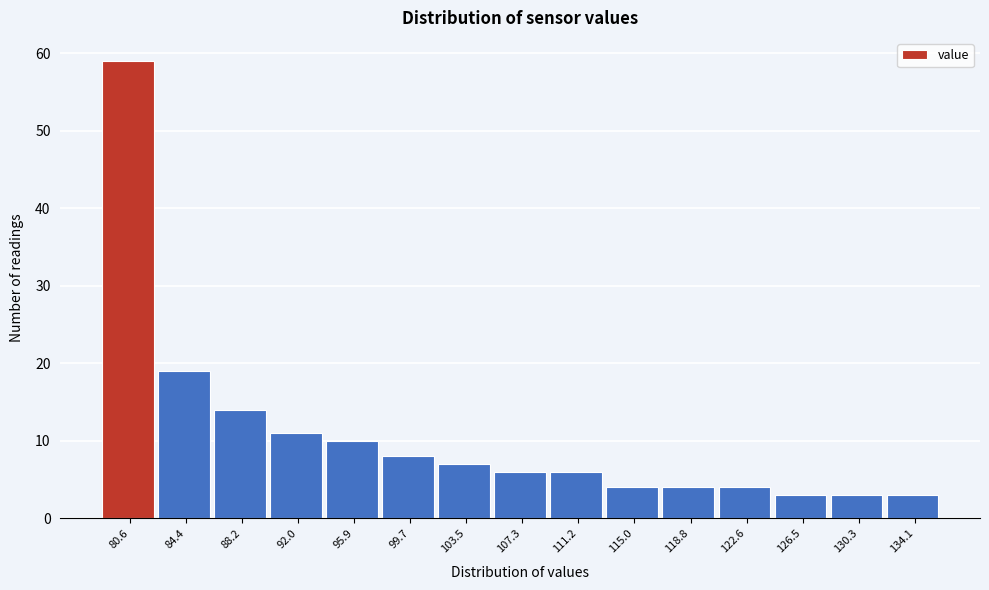

Reading right to left, extract all data points from this chart.

3	3	3	4	4	4	6	6	7	8	10	11	14	19	59